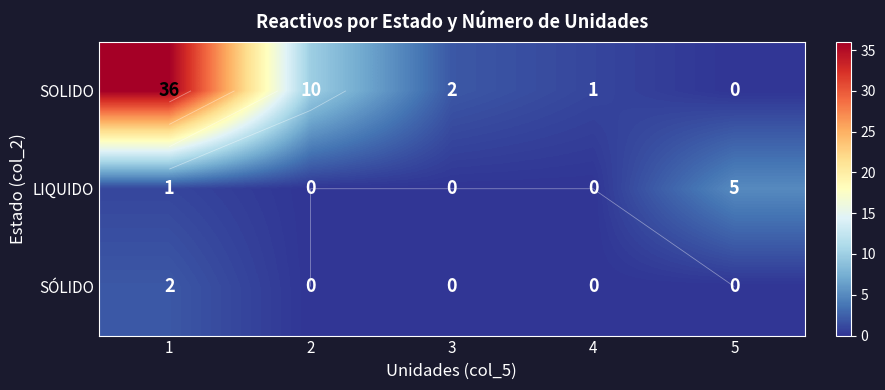

At 3, list the series in order from smallest to largest.

LIQUIDO, SÓLIDO, SOLIDO